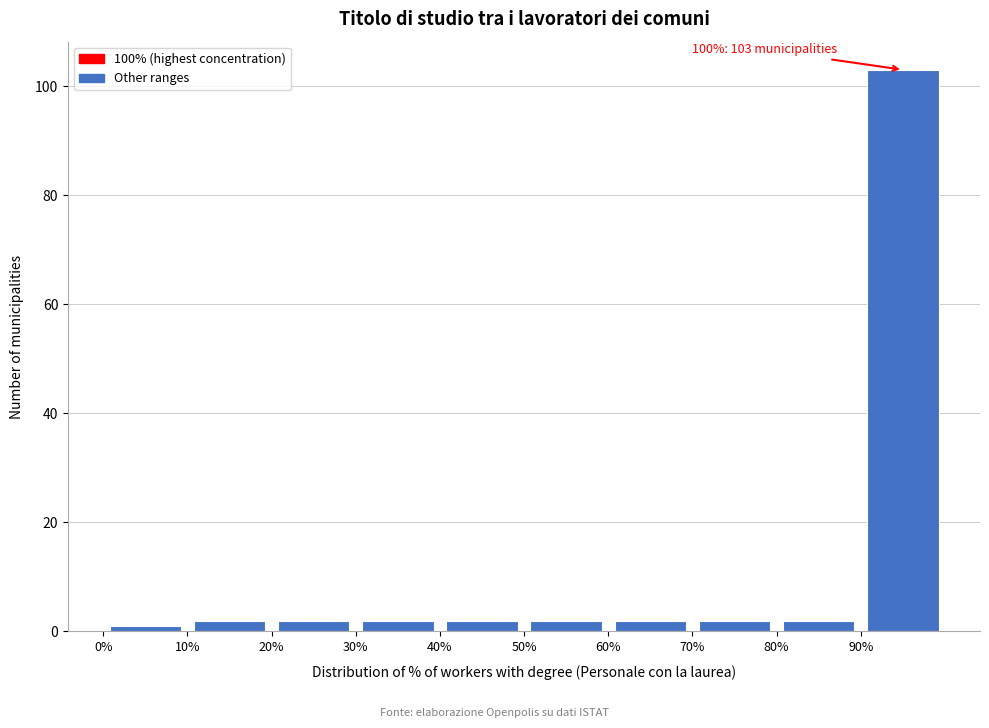

Over which range of the x-axis is the bar tallest?

90 to 100